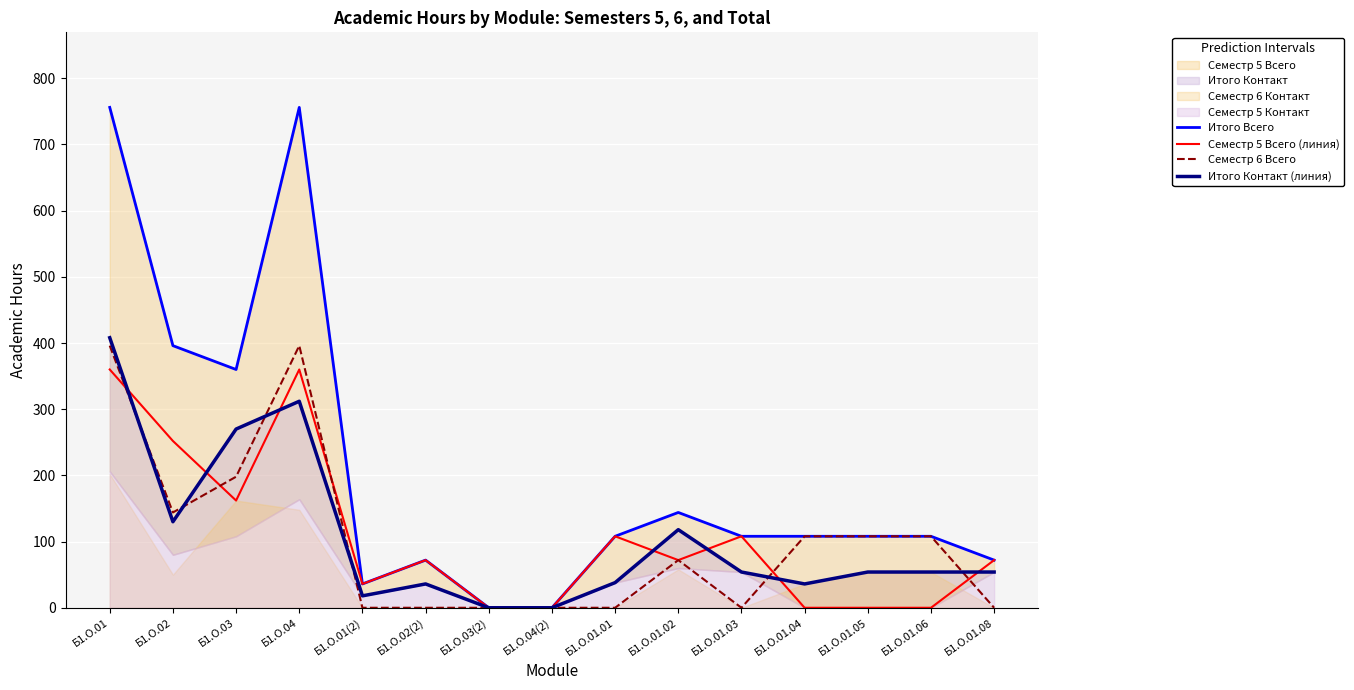

How many positive values does the Семестр 5 Всего (линия) series have?

10